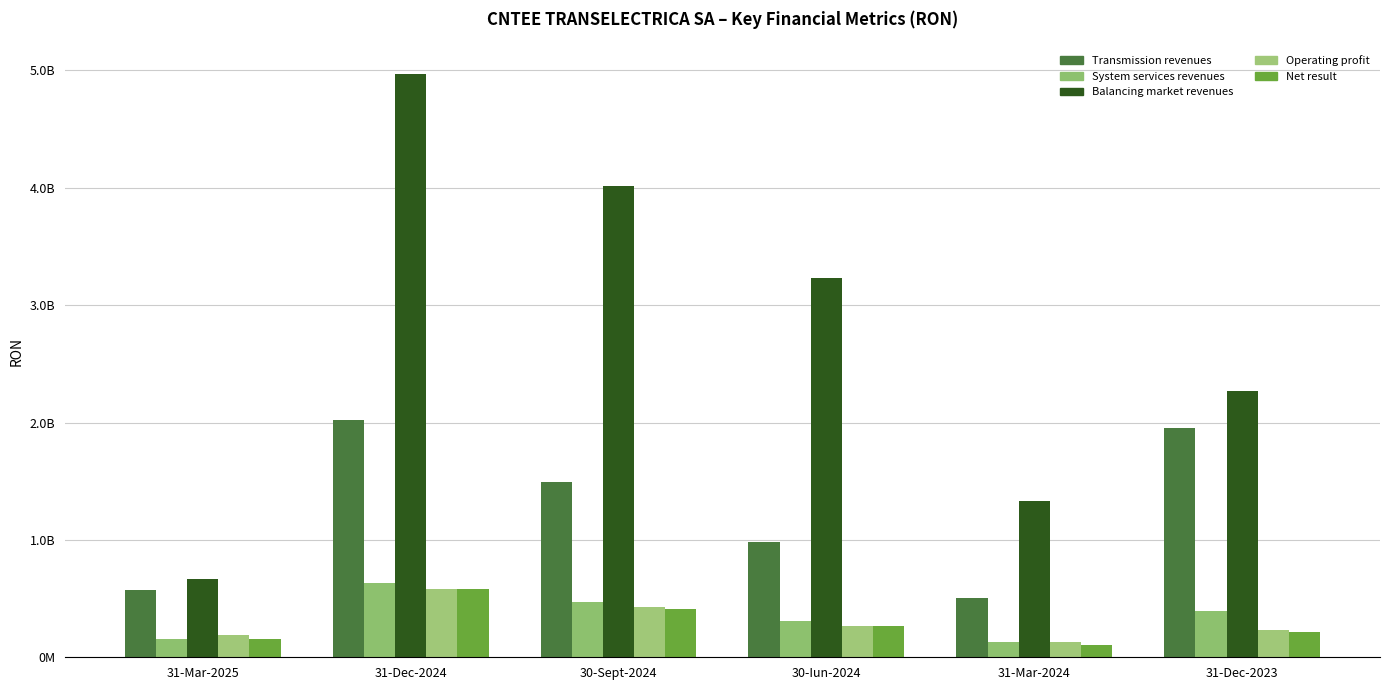

The Operating profit series shows 127255979 at 31-Mar-2024. True or false?

True